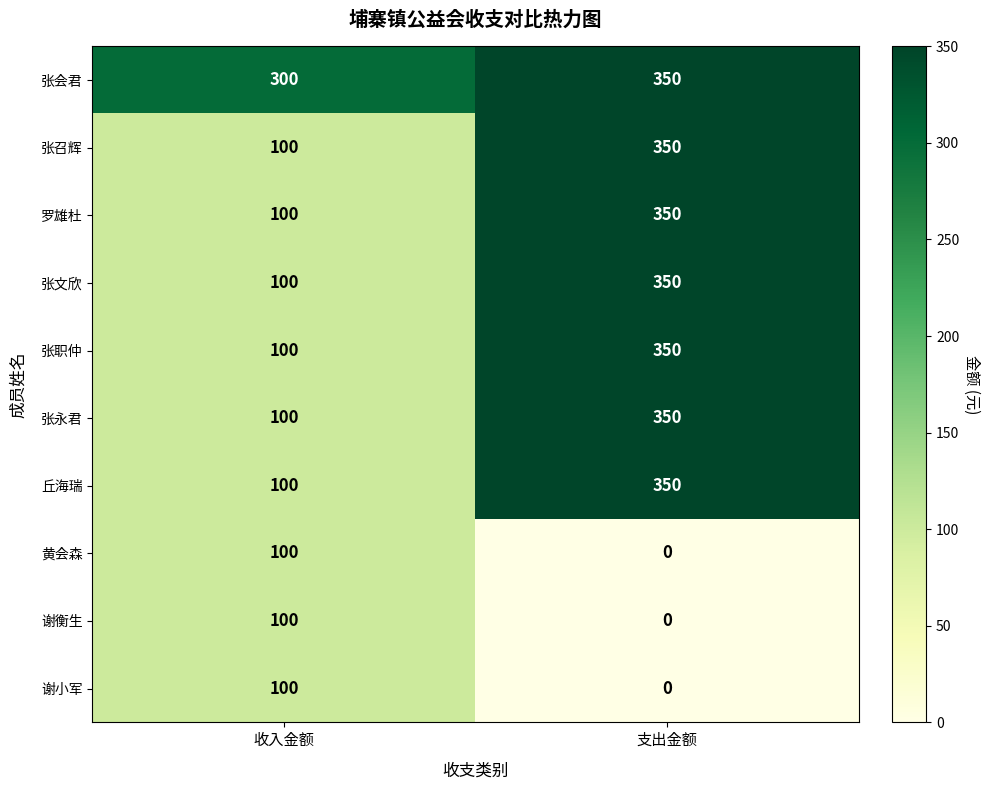

Which series has the largest total across all categories?

张会君